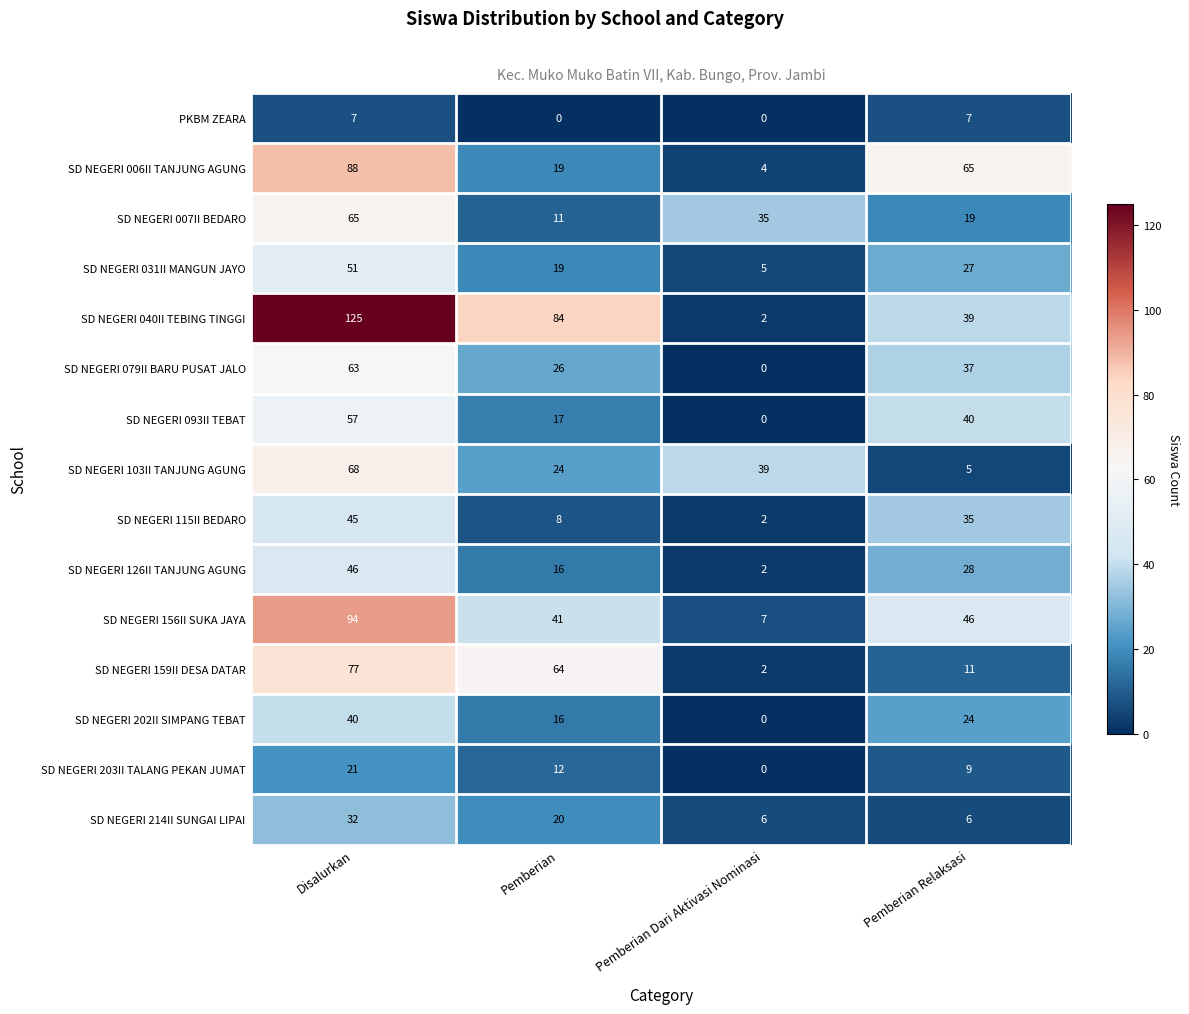

True or false: SD NEGERI 103II TANJUNG AGUNG has a value of 5 at Pemberian Relaksasi.

True